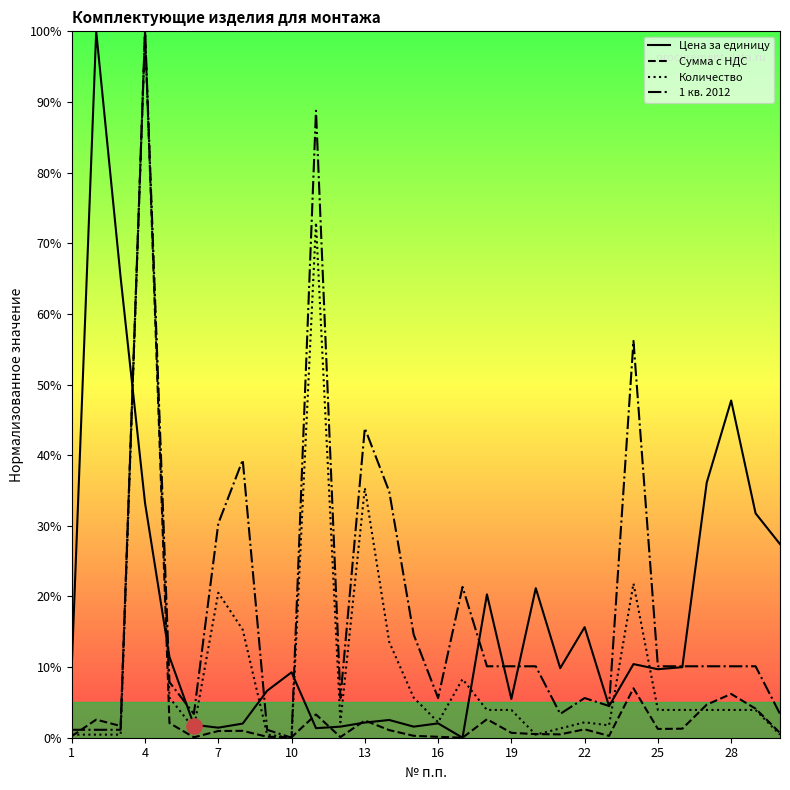

Which series reaches the minimum Y coordinate?

Цена за единицу